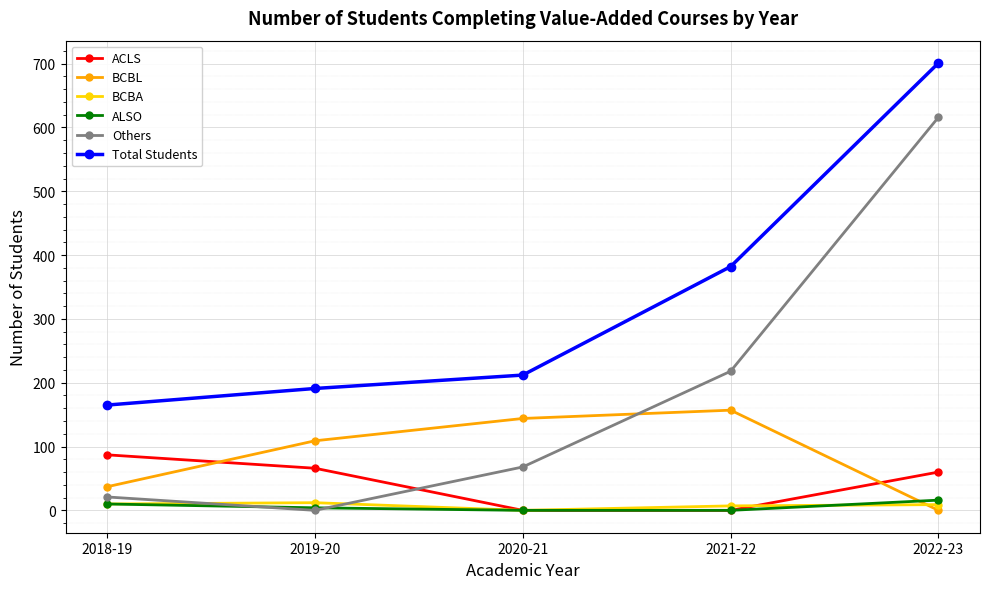

Is the value of ALSO at 2019-20 greater than the value of Others at 2018-19?

No